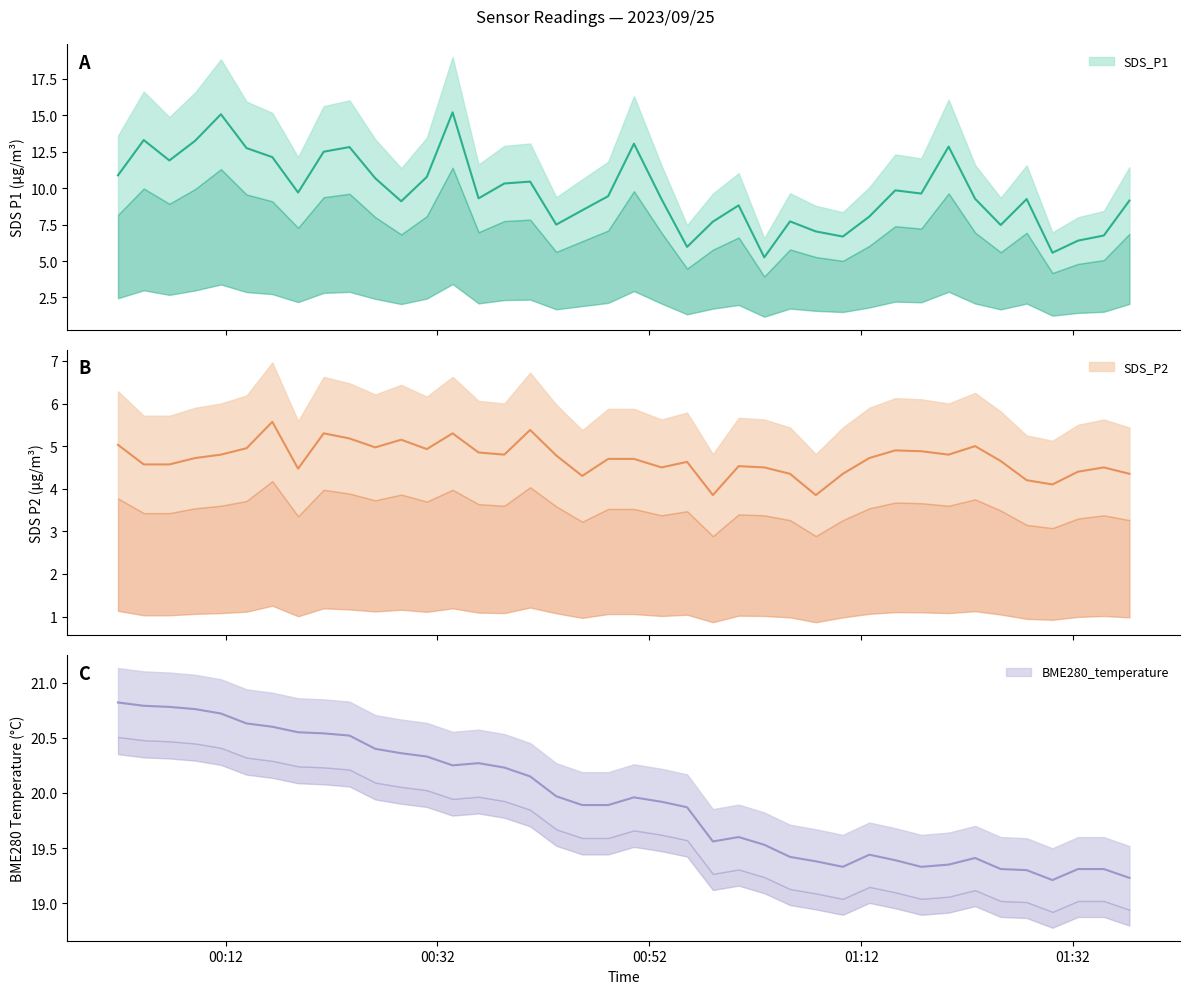

True or false: SDS_P1 has more than 2 points higher than both neighbors.

True